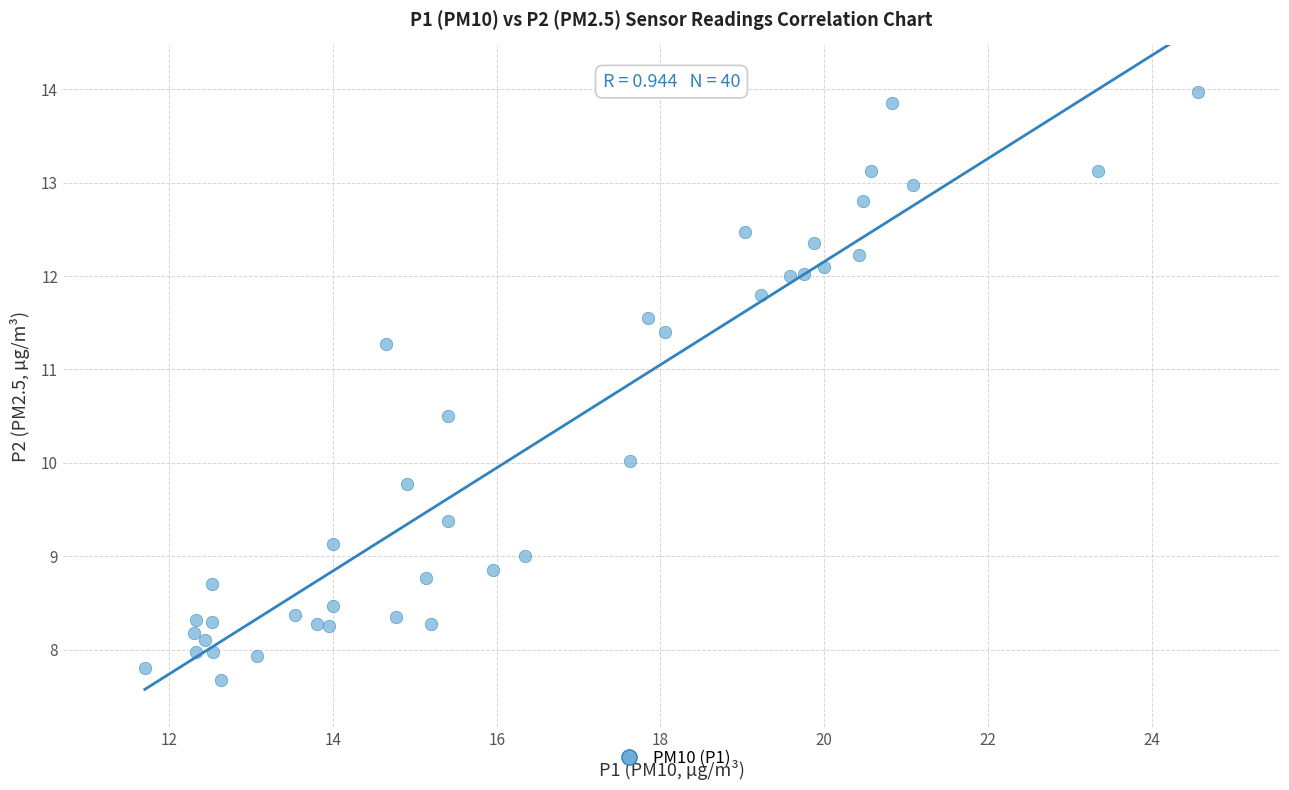

What is the range of X values (max minus min)?

12.9